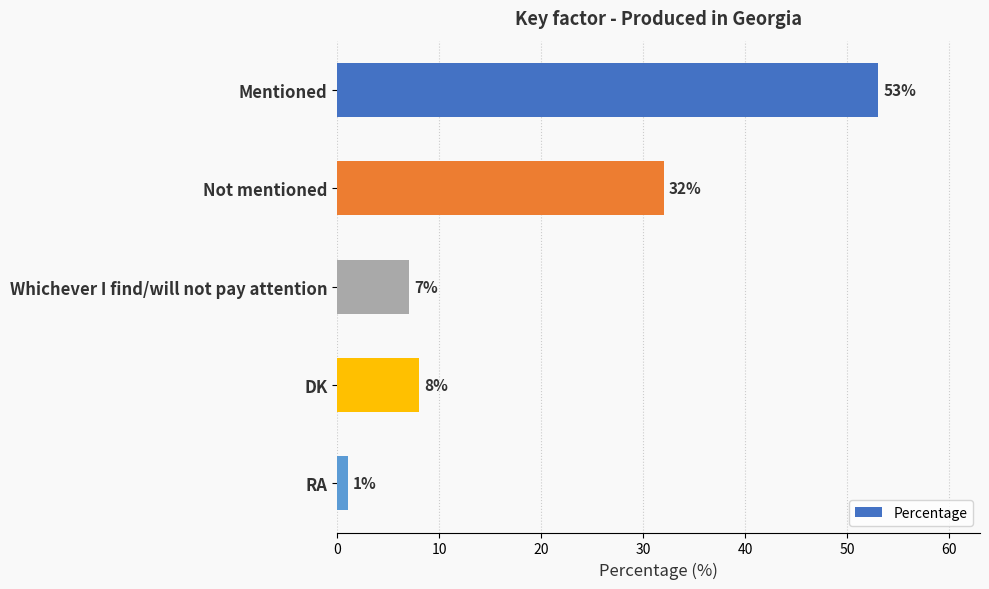

What is the value of the 1st bar from the top?

53